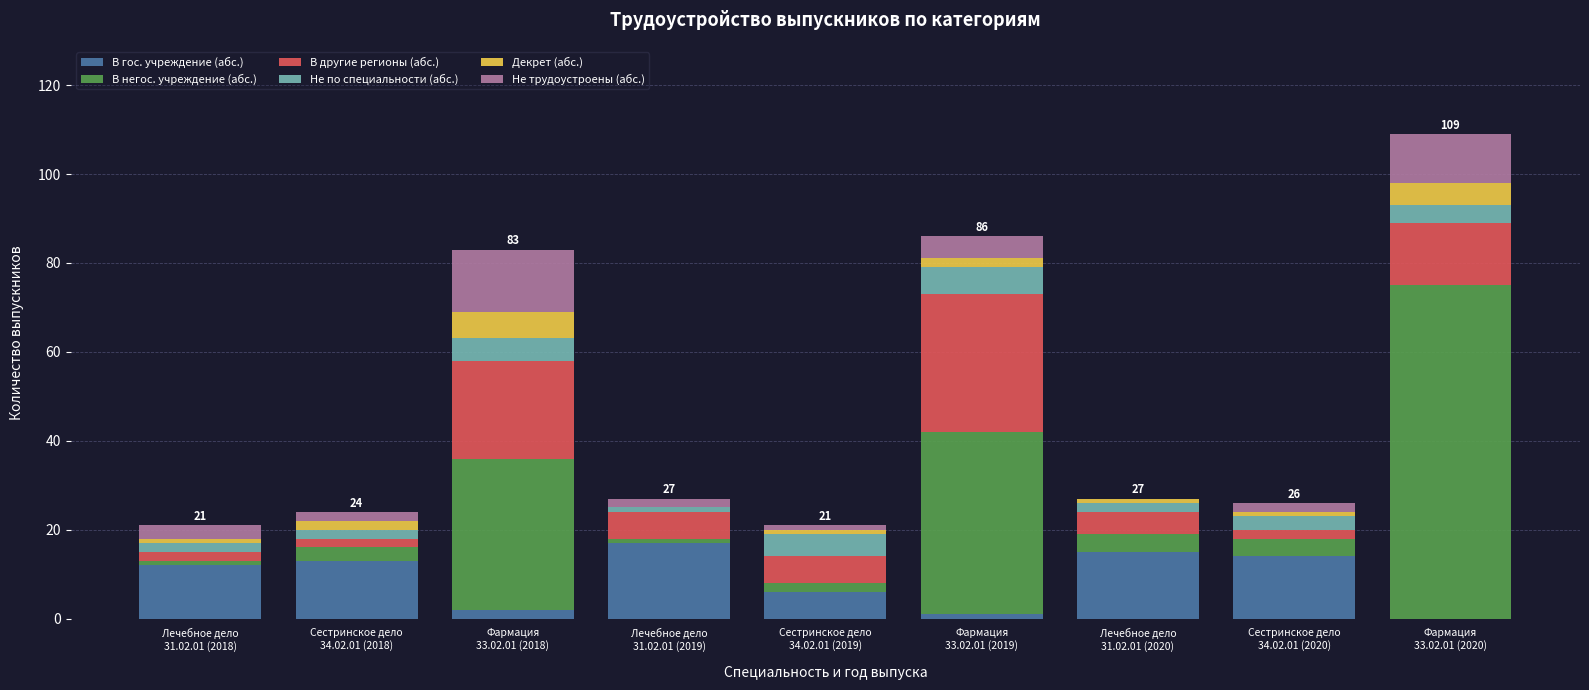

Does the chart contain stacked bars?

Yes